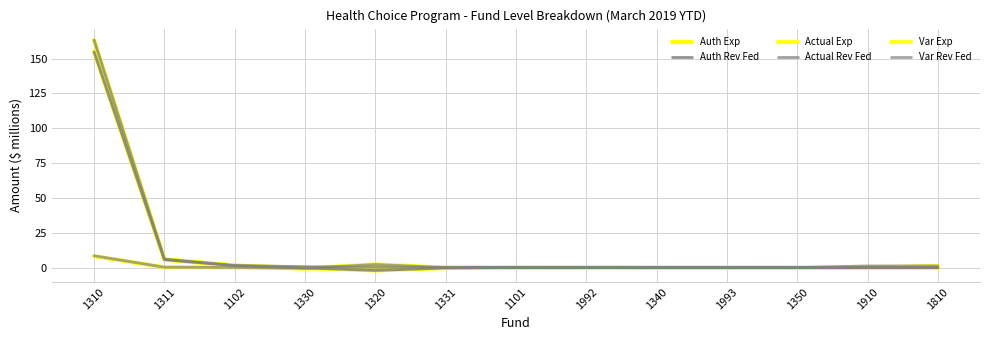

List the labels in order of Var Exp value, largest first.

1310, 1320, 1311, 1102, 1331, 1993, 1992, 1810, 1910, 1350, 1340, 1101, 1330